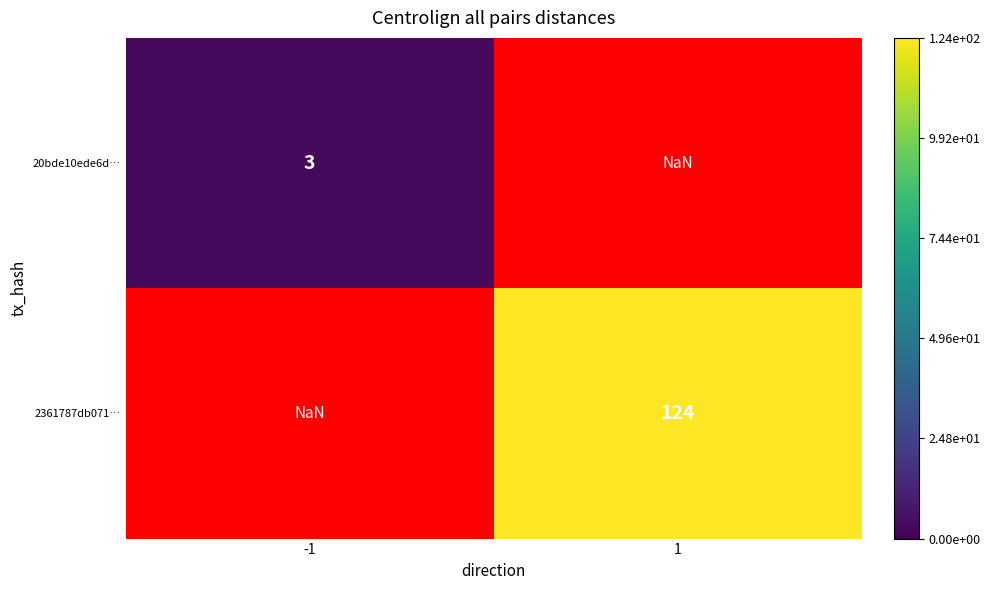

True or false: 20bde10ede6d… has a value of 3.0 at -1.

True